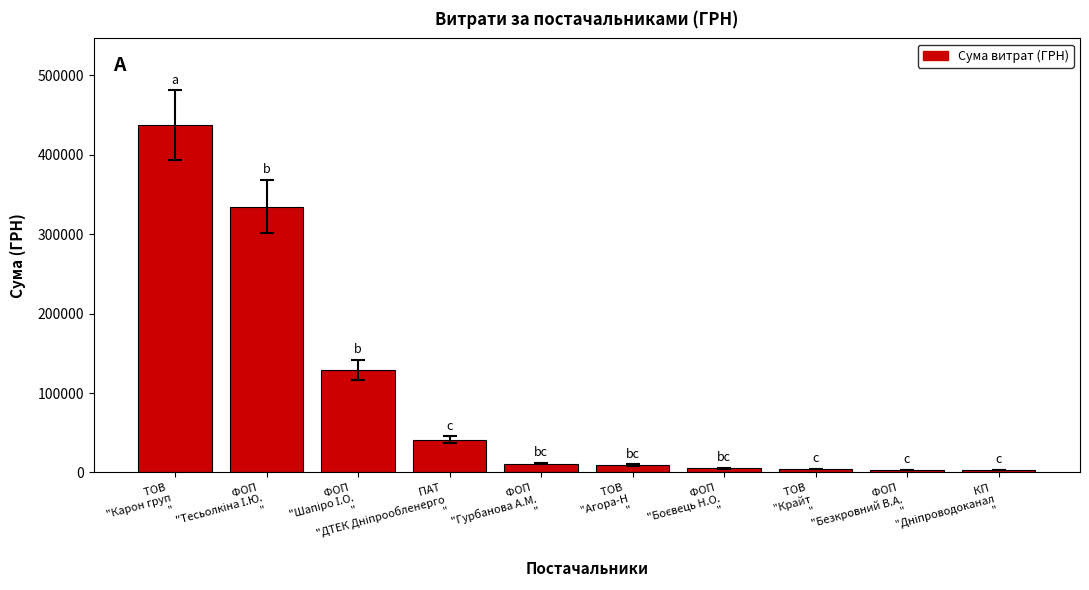

What is the greatest value displayed?

436912.0